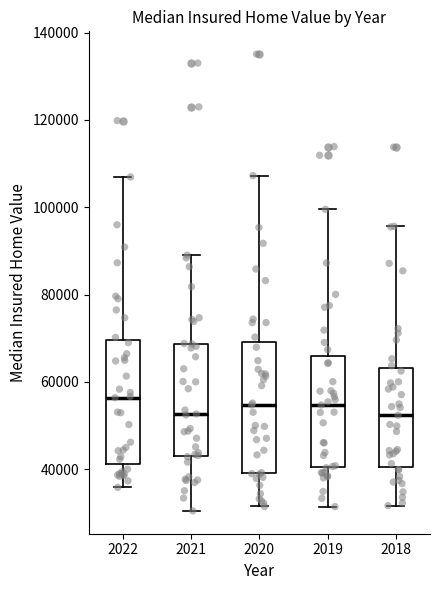

Reading left to right, read every box against the y-axis: the position of its median line, the range the box covers, and the ends of its whiskers. The values are not printed on the chart, so give them approximately, as read against the axis.

2022: median 56000, box 42000 to 70000, whiskers 36000 to 106000
2021: median 52000, box 44000 to 68000, whiskers 30000 to 90000
2020: median 54000, box 40000 to 70000, whiskers 32000 to 108000
2019: median 54000, box 40000 to 66000, whiskers 32000 to 100000
2018: median 52000, box 40000 to 64000, whiskers 32000 to 96000